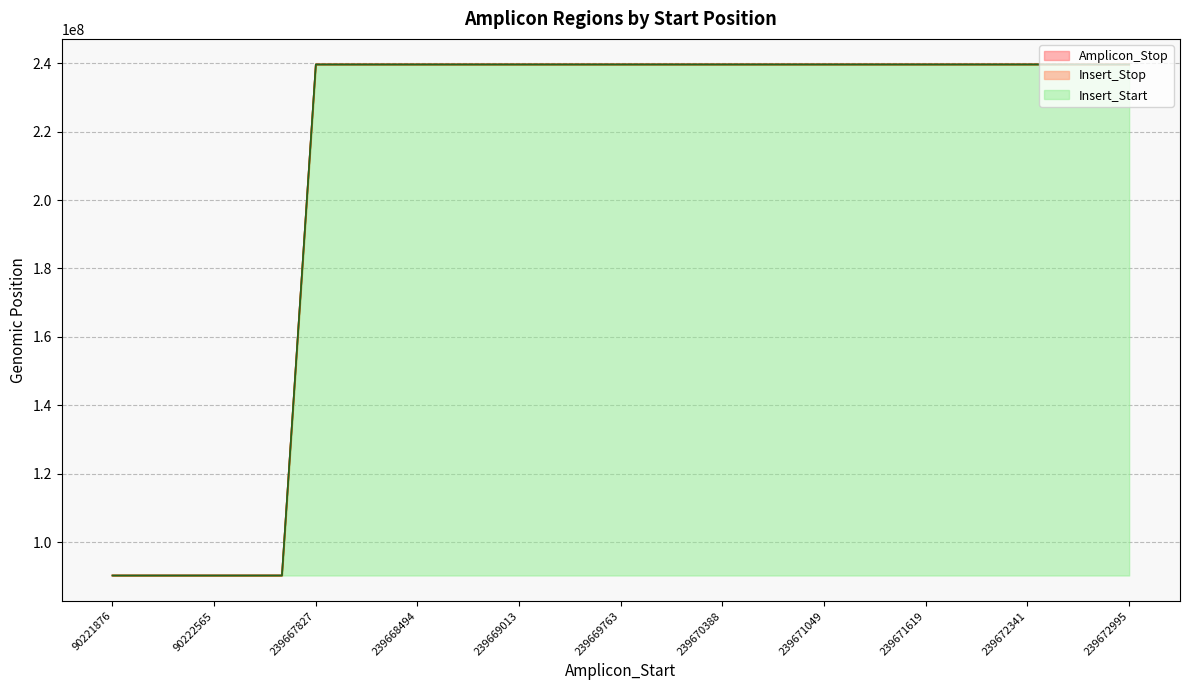

What is the difference between the maximum and minimum values in the Insert_Start series?

149451125